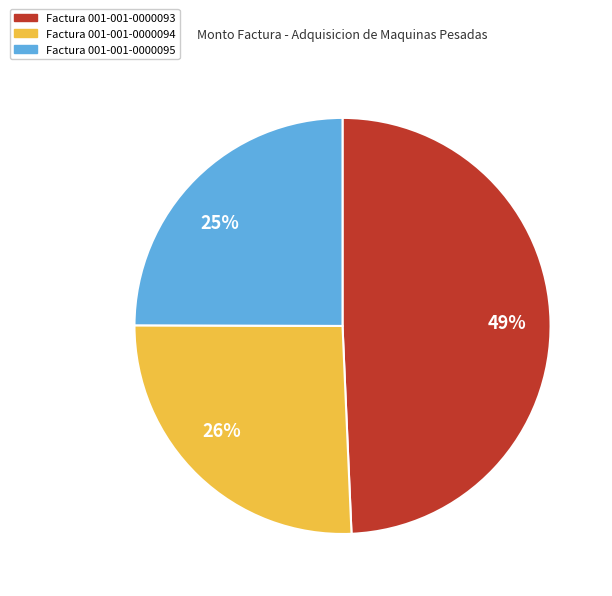

What is the ratio of the value at Factura 001-001-0000093 to the value at Factura 001-001-0000094?

1.9